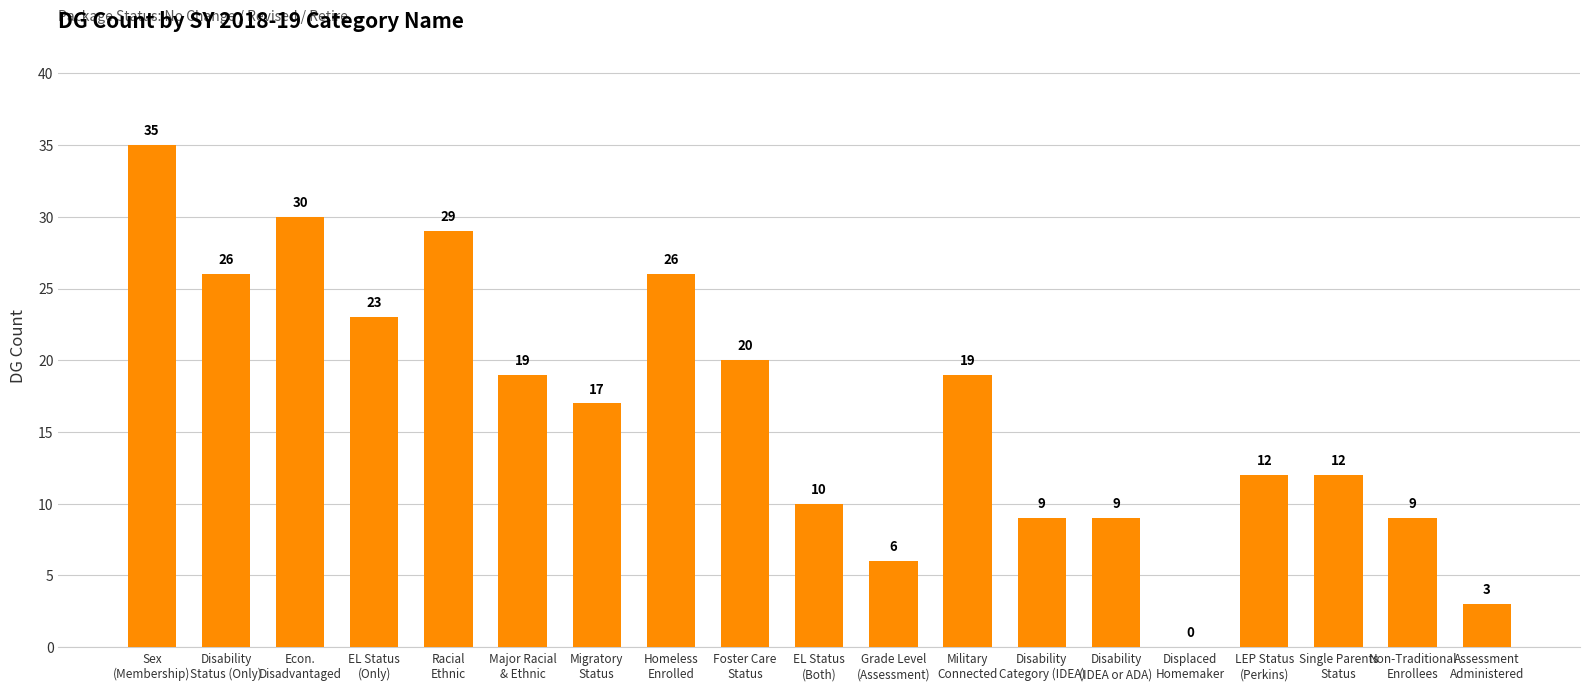

What is the maximum value shown in the chart?

35